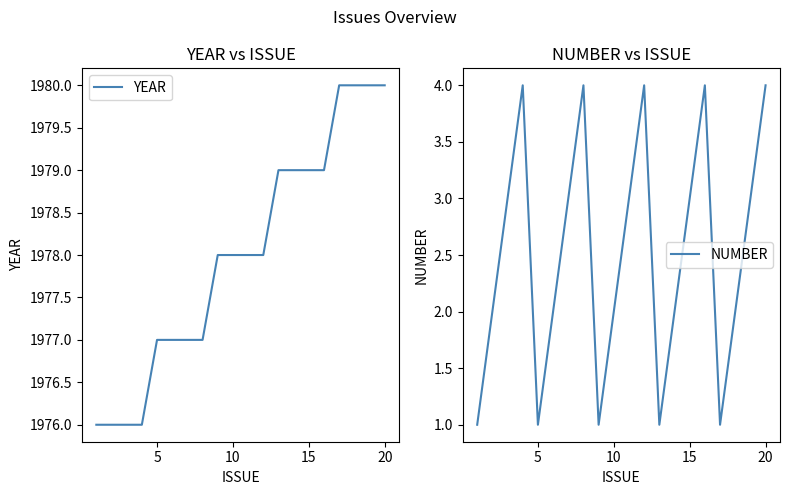

How many values in the NUMBER series are below 3?

10